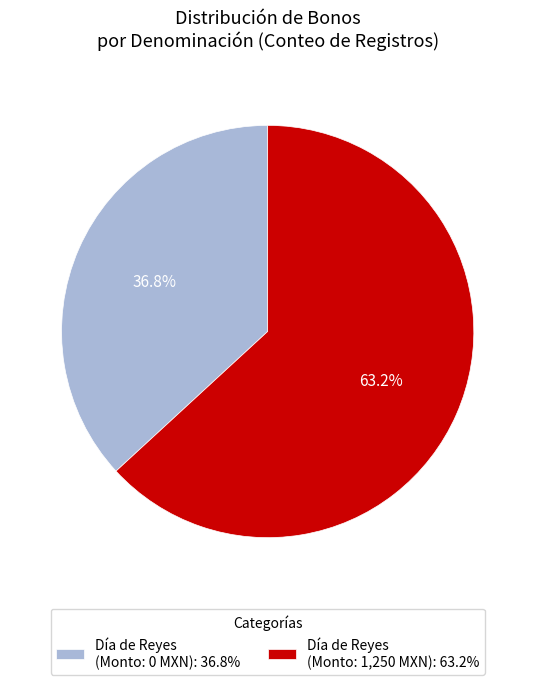

Combined, do Día de Reyes (Monto: 0 MXN): 36.8% and Día de Reyes (Monto: 1,250 MXN): 63.2% account for over 50%?

Yes